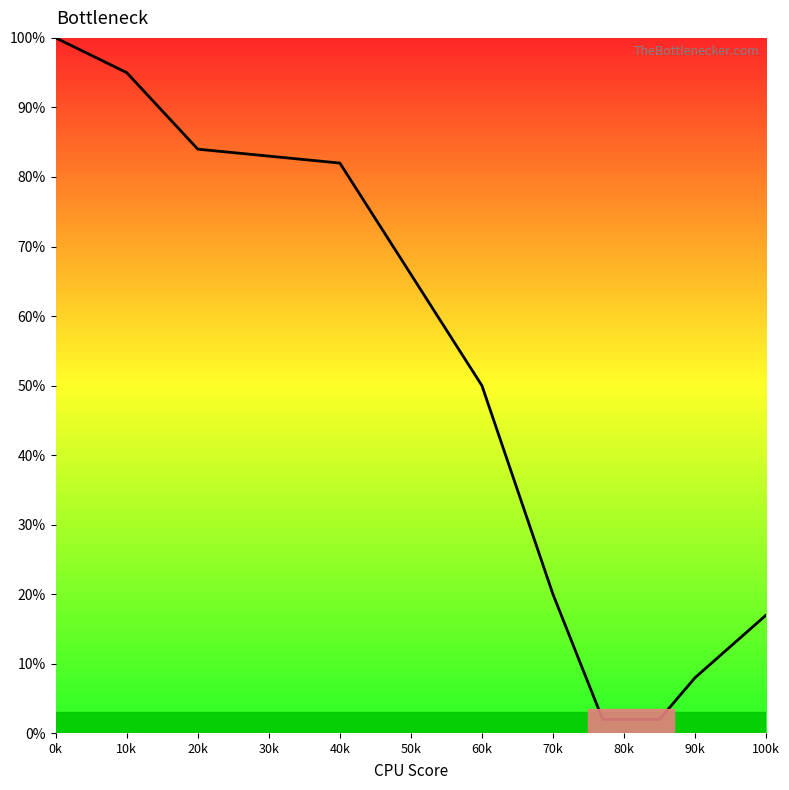

Which label corresponds to the largest value in the chart?

0k